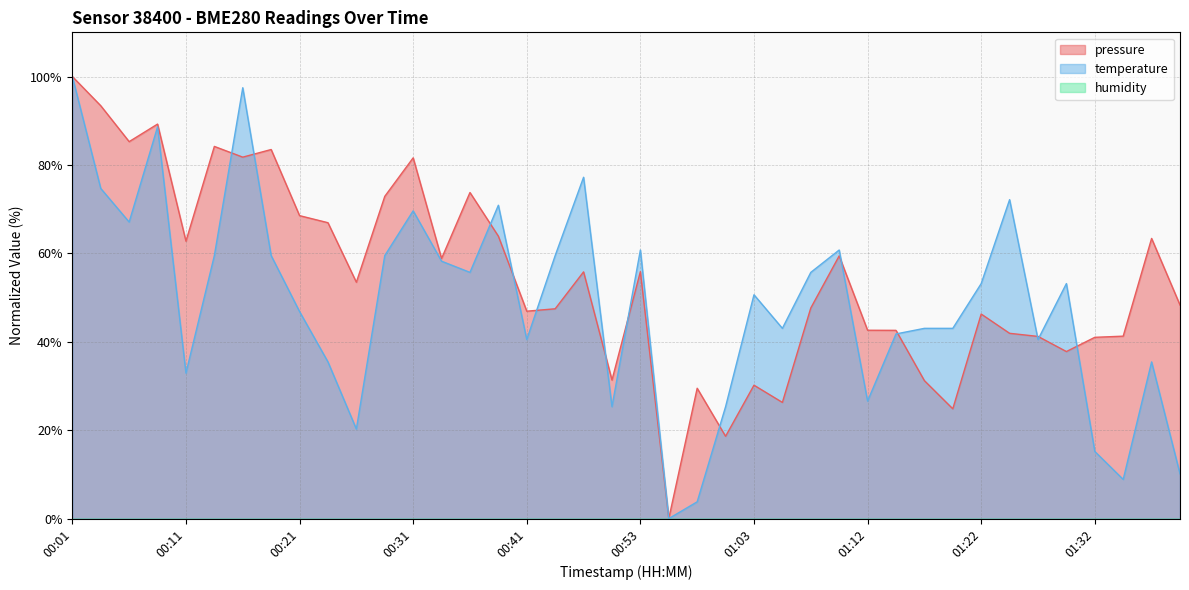

Which series has the largest total across all categories?

pressure